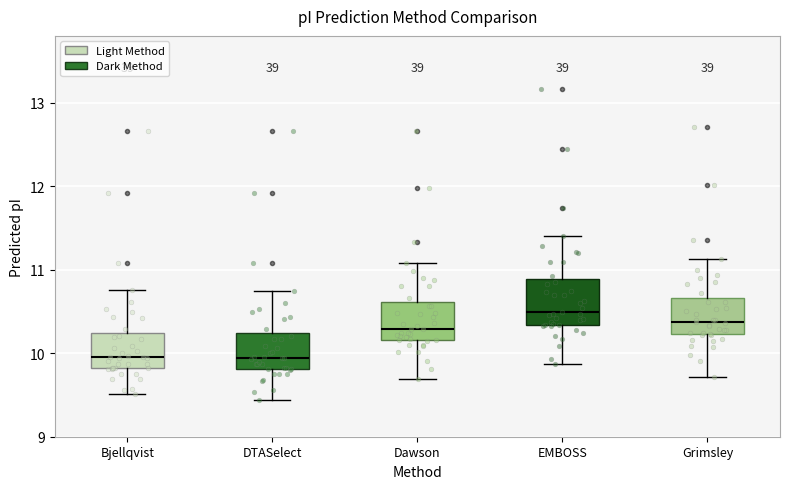

Reading left to right, read every box against the y-axis: the position of its median line, the range the box covers, and the ends of its whiskers. The values are not printed on the chart, so give them approximately, as read against the axis.

Bjellqvist: median 10.0, box 9.8 to 10.2, whiskers 9.5 to 10.8
DTASelect: median 9.9, box 9.8 to 10.2, whiskers 9.4 to 10.7
Dawson: median 10.3, box 10.2 to 10.6, whiskers 9.7 to 11.1
EMBOSS: median 10.5, box 10.3 to 10.9, whiskers 9.9 to 11.4
Grimsley: median 10.4, box 10.2 to 10.7, whiskers 9.7 to 11.1